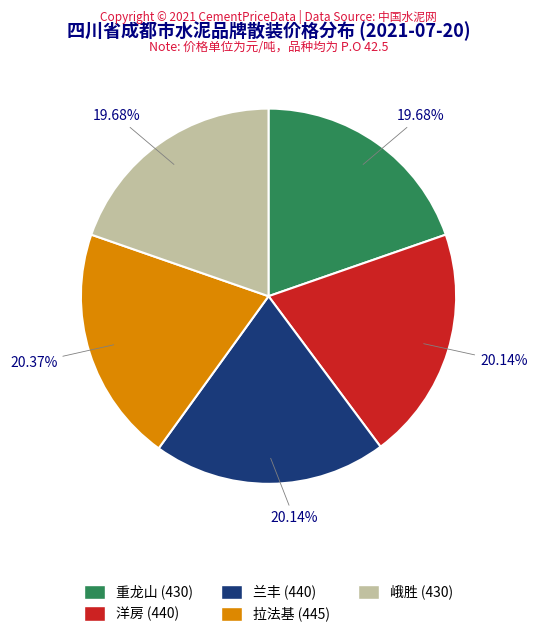

To the nearest percent, what percentage of the pie is 重龙山?

20%